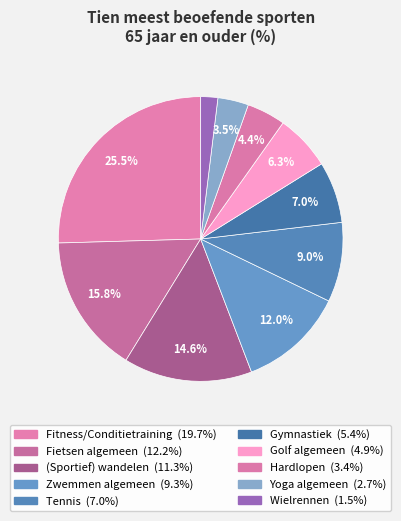

Is Zwemmen algemeen the majority of the pie?

No